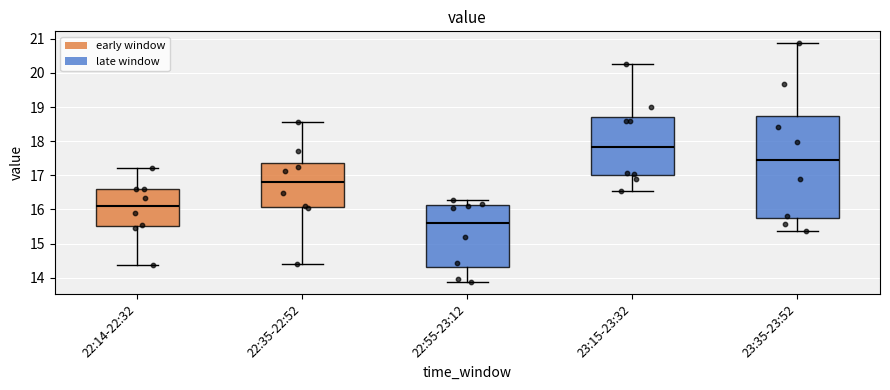

Where does the upper whisker of the box for 22:55-23:12 end on the y-axis? The values are not printed on the chart, so give them approximately, as read against the axis.

16.3